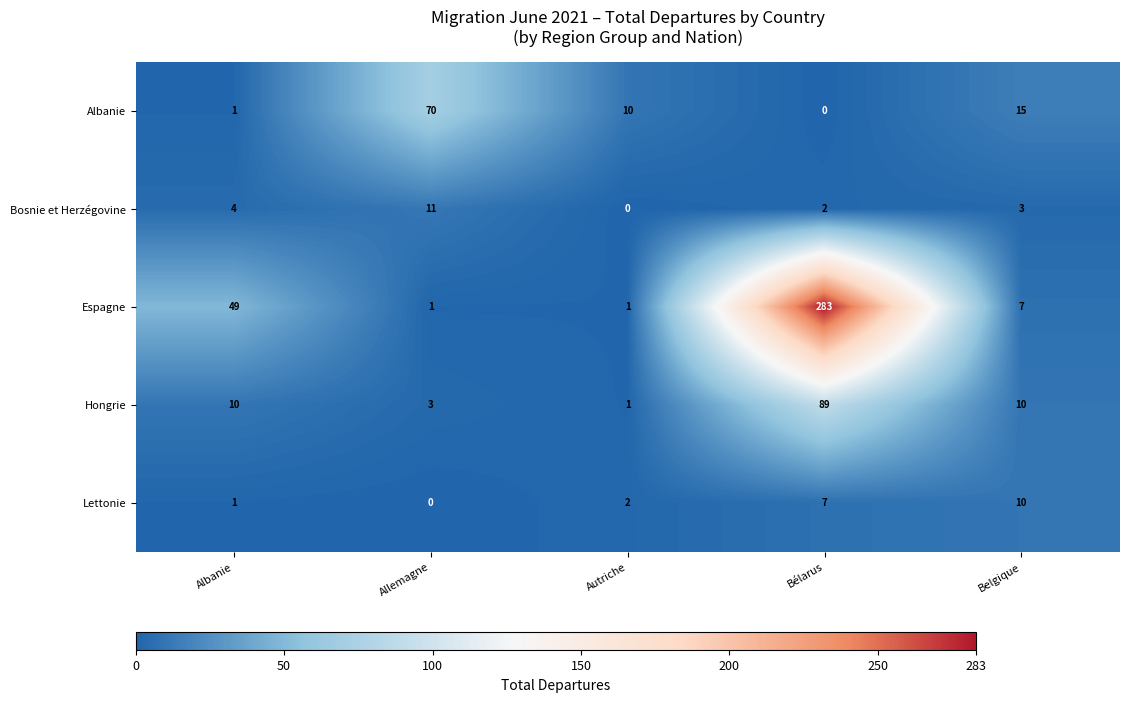

At how many categories does at least one series exceed 30?

3